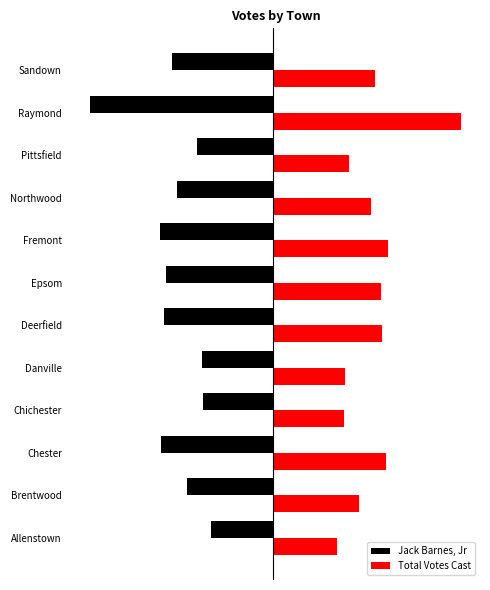

What are all the series names shown in the legend?

Jack Barnes, Jr, Total Votes Cast